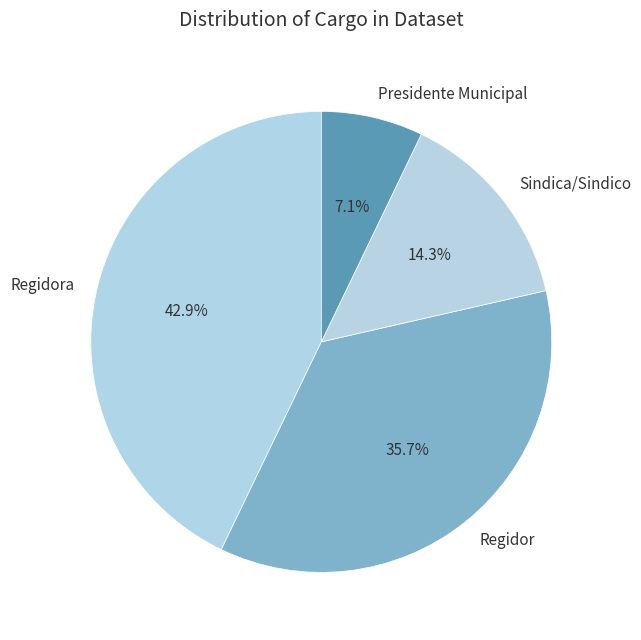

What is the smallest slice in the pie chart?

Presidente Municipal